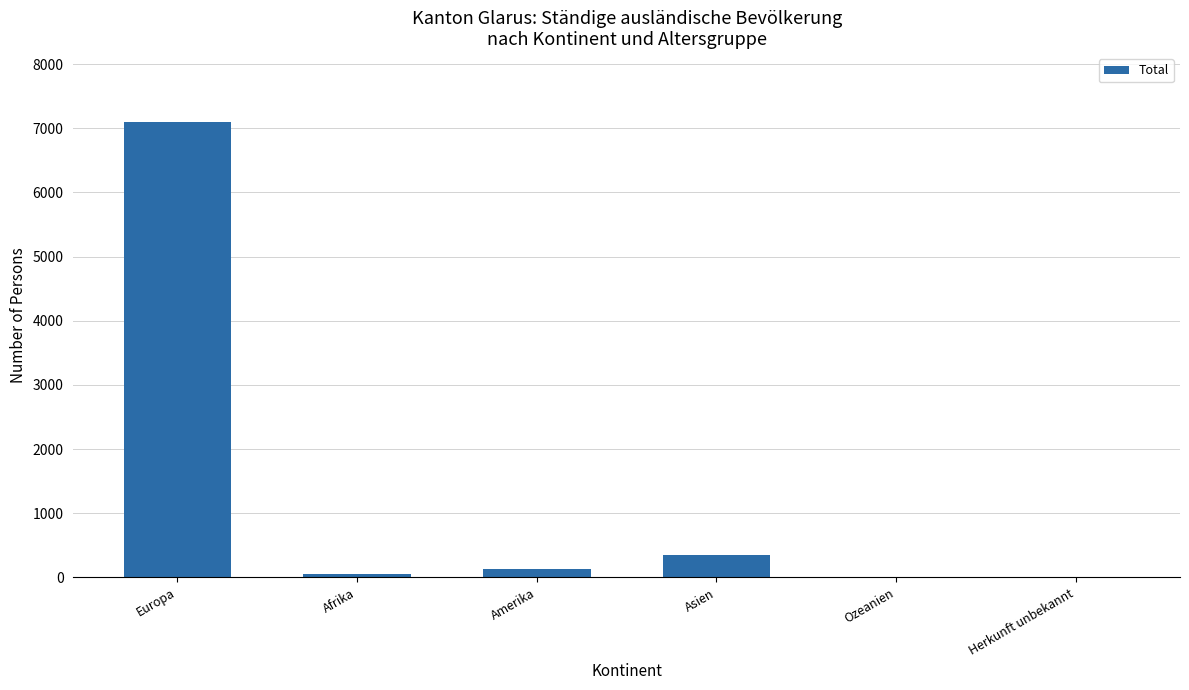

Between Amerika and Asien, which is larger?

Asien